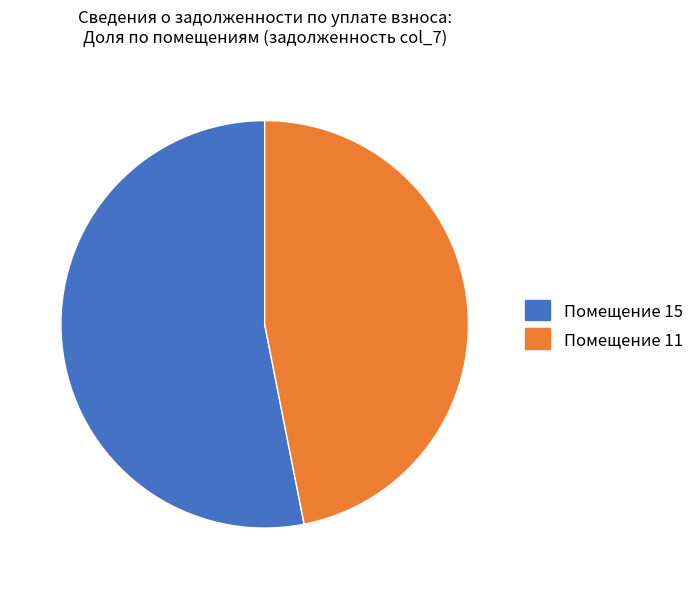

Is there any slice that represents more than half of the pie?

Yes